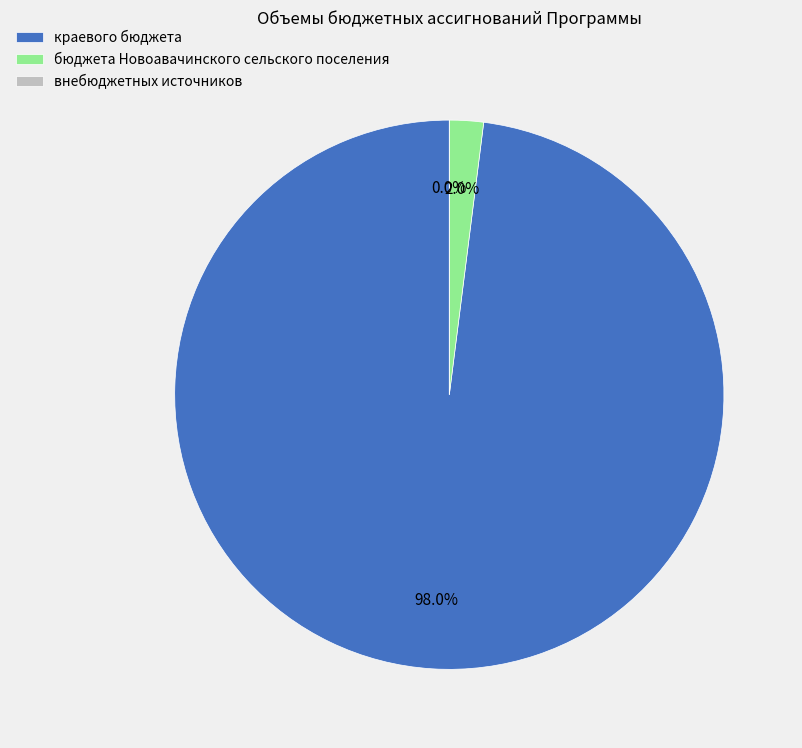

Rank the categories by value from highest to lowest.

краевого бюджета, бюджета Новоавачинского сельского поселения, внебюджетных источников